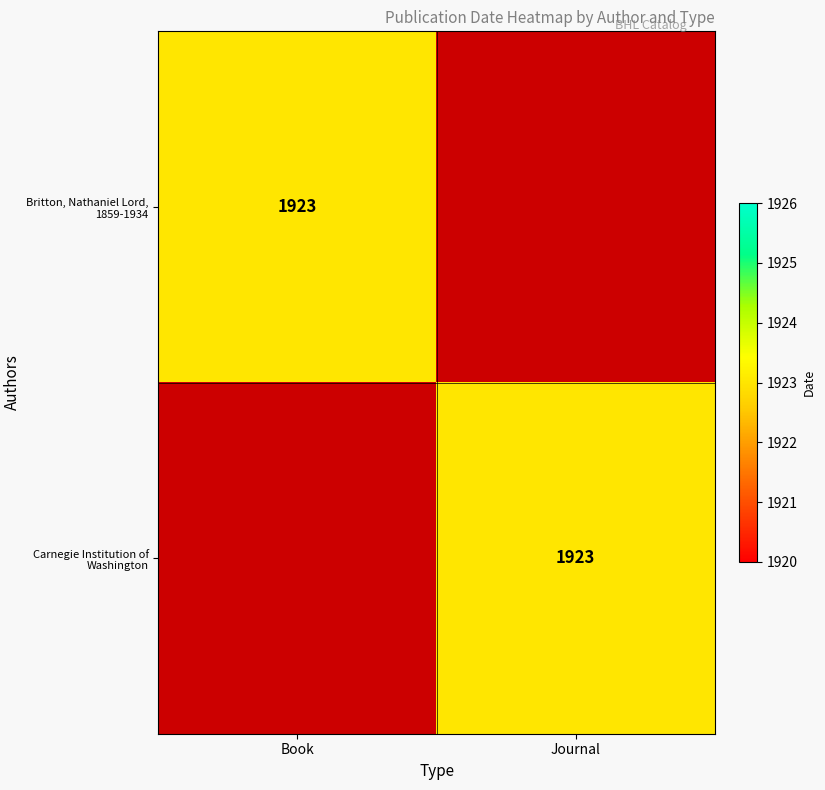

Which has a higher value, Book or Journal?

Book